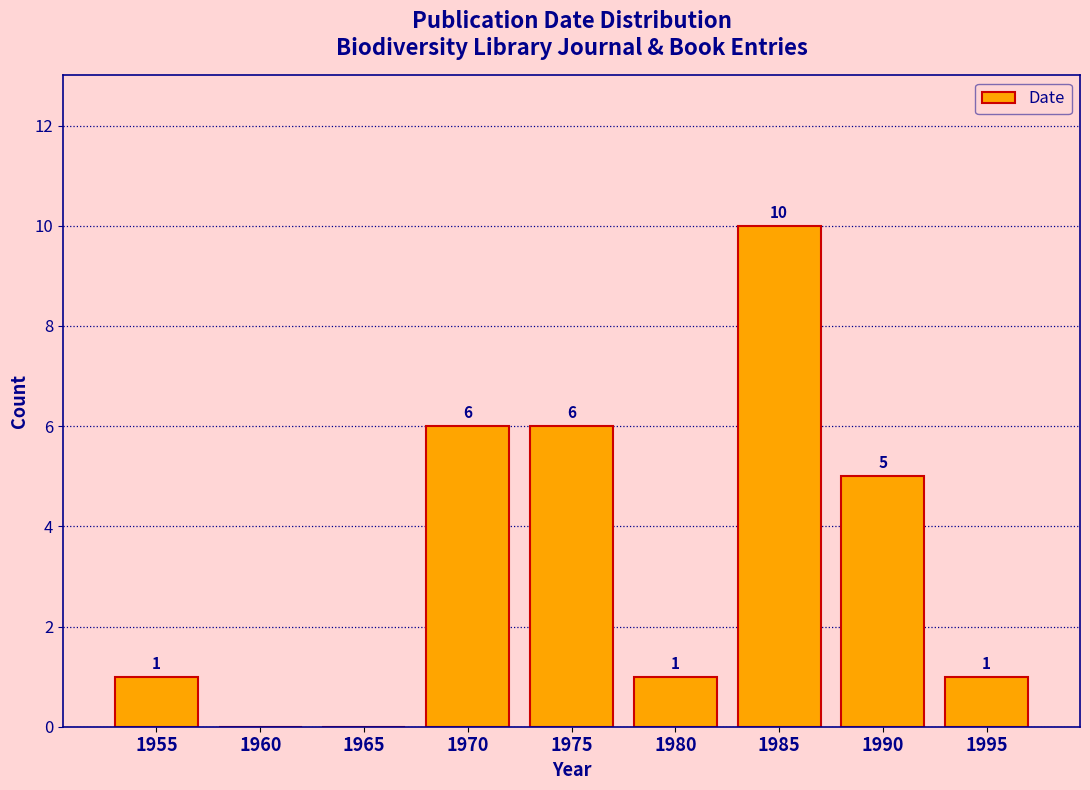

Reading left to right, transcribe all the data shown in this chart.

1955=1	1960=0	1965=0	1970=6	1975=6	1980=1	1985=10	1990=5	1995=1